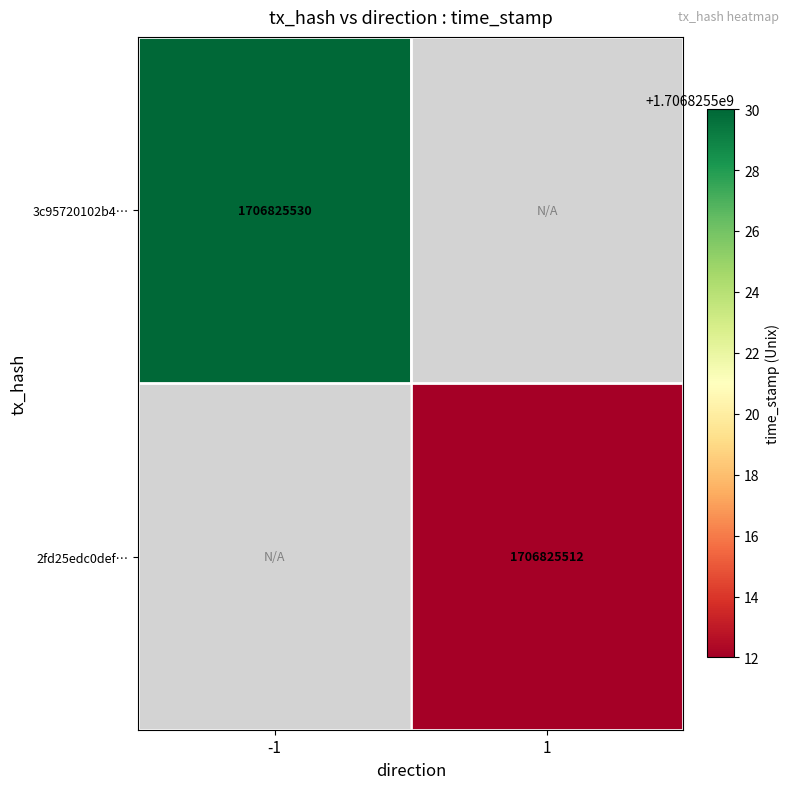

How many positive values does the 3c95720102b415a1fd3651fe30b19653c8119bd series have?

1